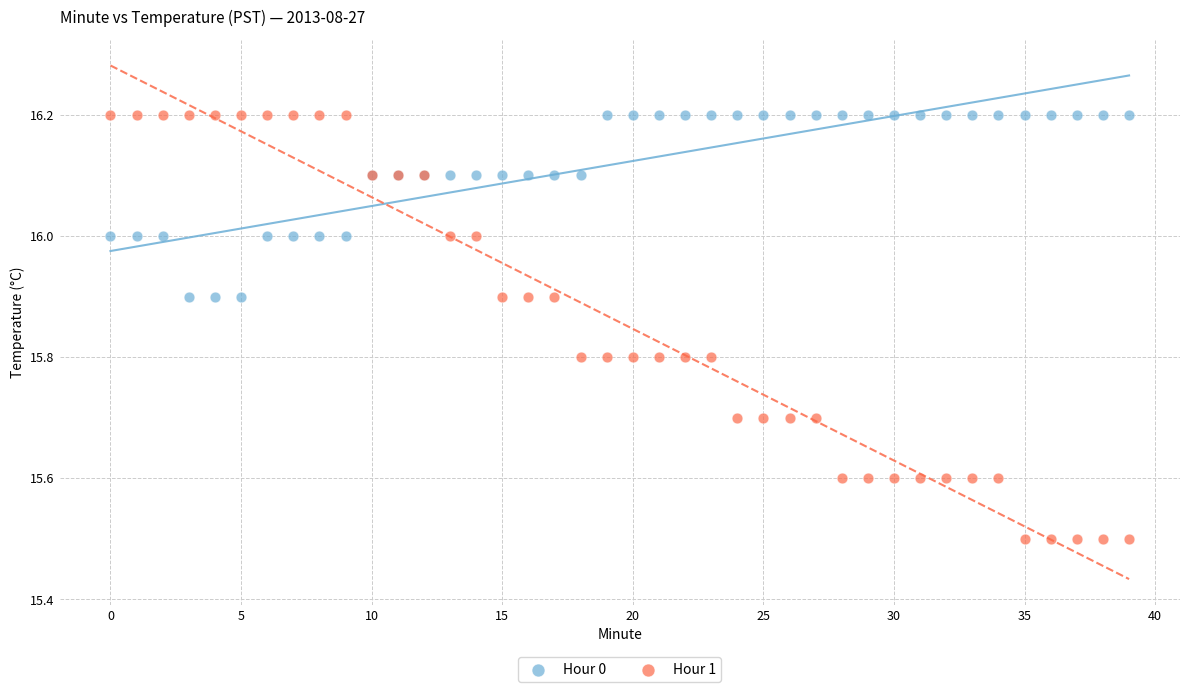

Which series contains the lowest Y value?

Hour 1